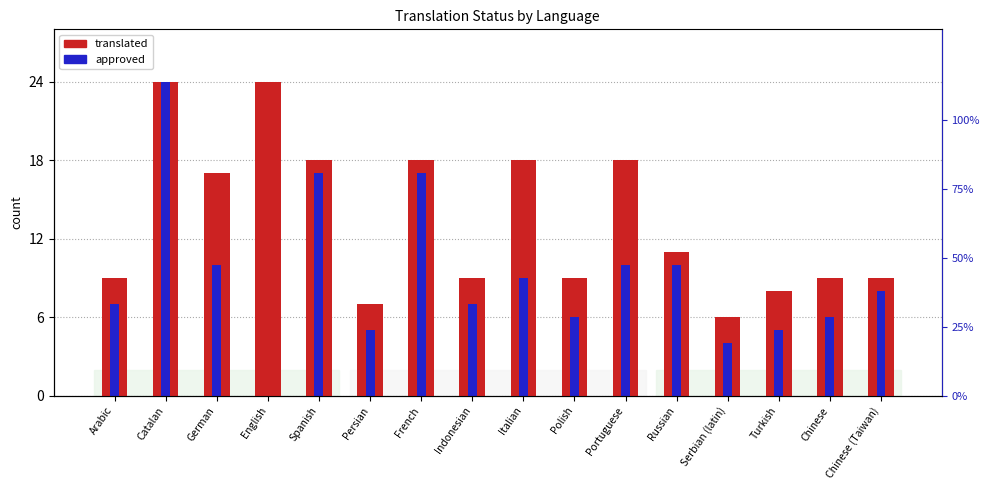

What is the approximate value of approved at Spanish, to the nearest 5?

15